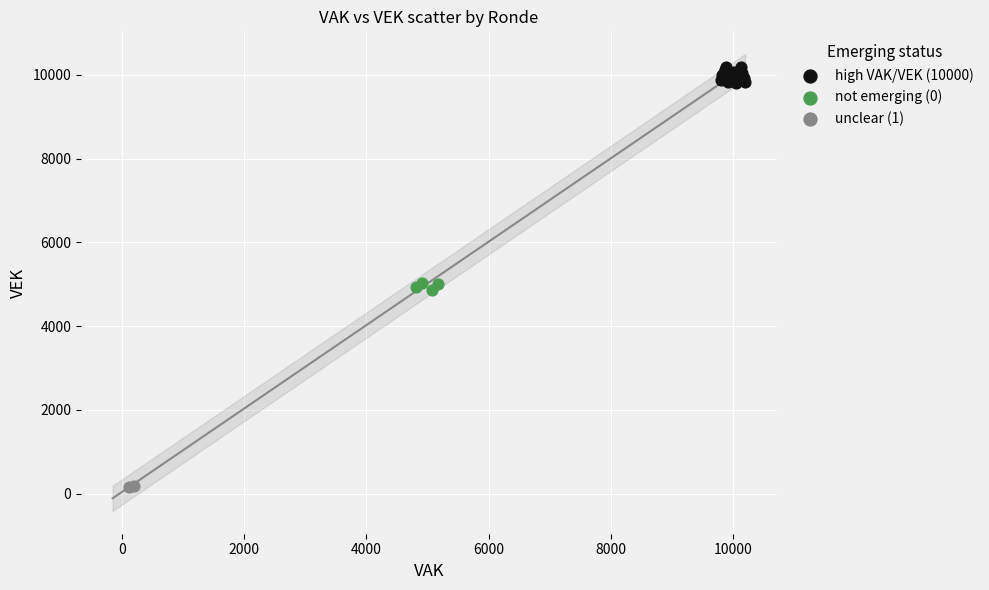

Which series contains the lowest Y value?

unclear (1)